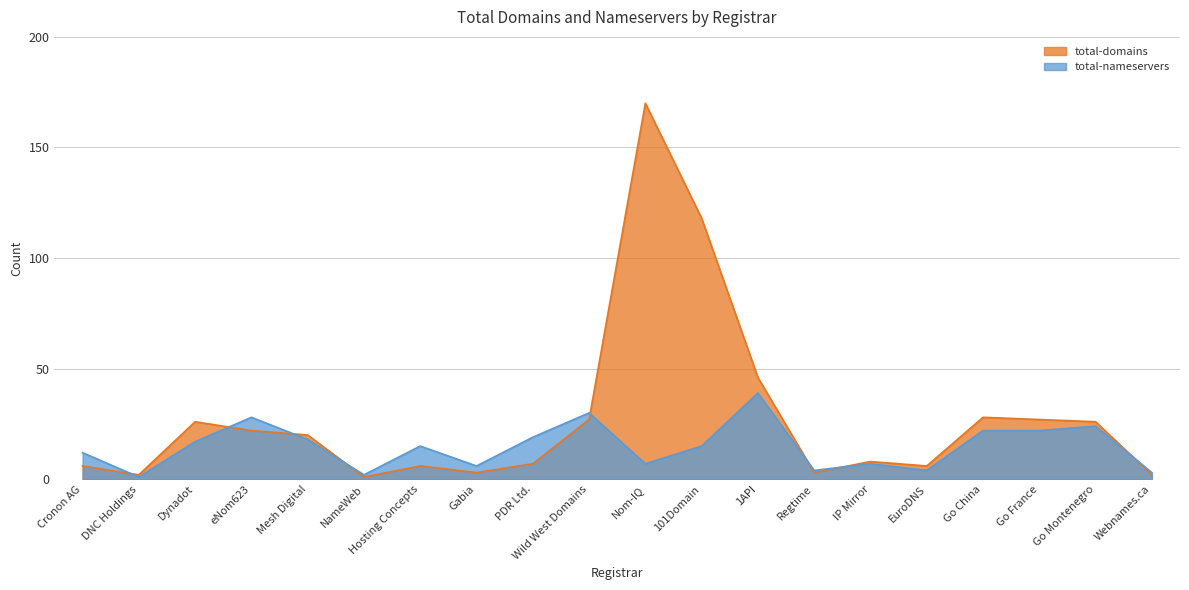

What is the difference between the highest and lowest values at PDR Ltd.?

12